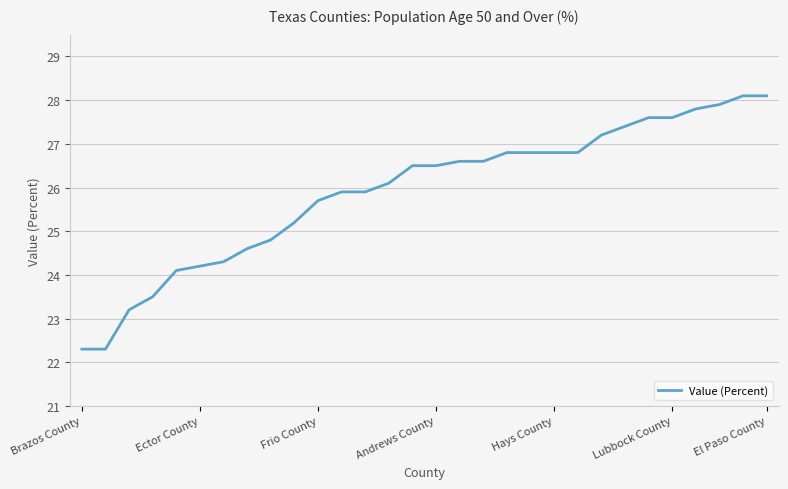

What is the difference between the maximum and minimum values?

5.8